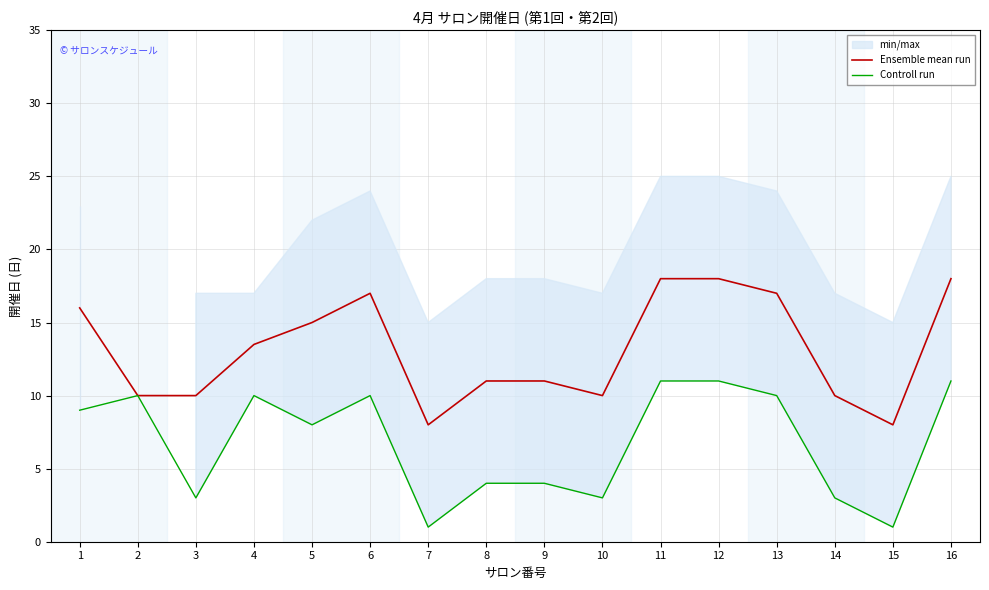

At which category does Ensemble mean run reach its first local valley?

7